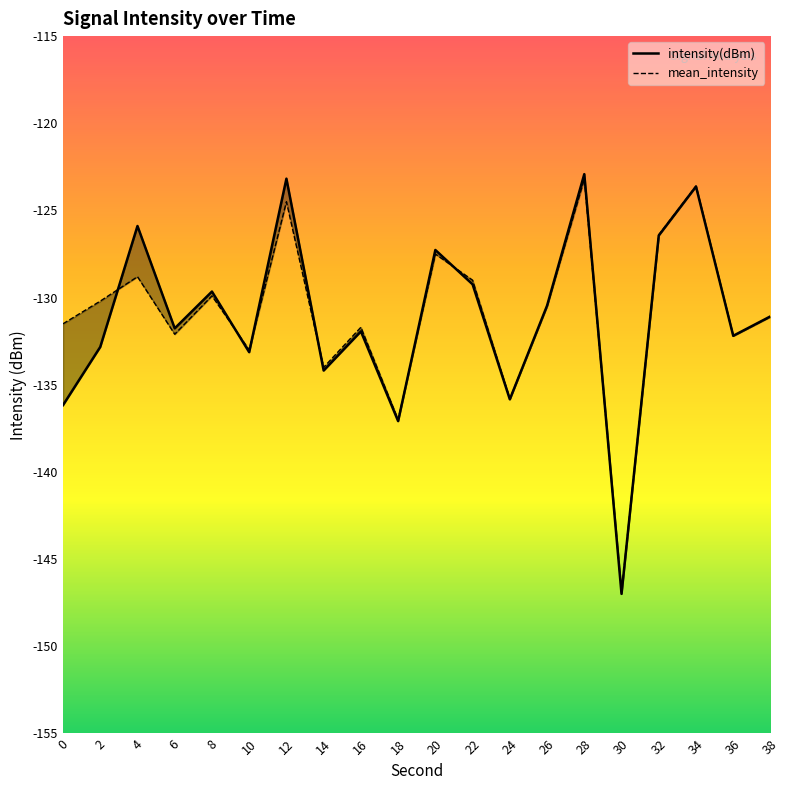

The mean_intensity series shows -190.4 at 6. True or false?

False